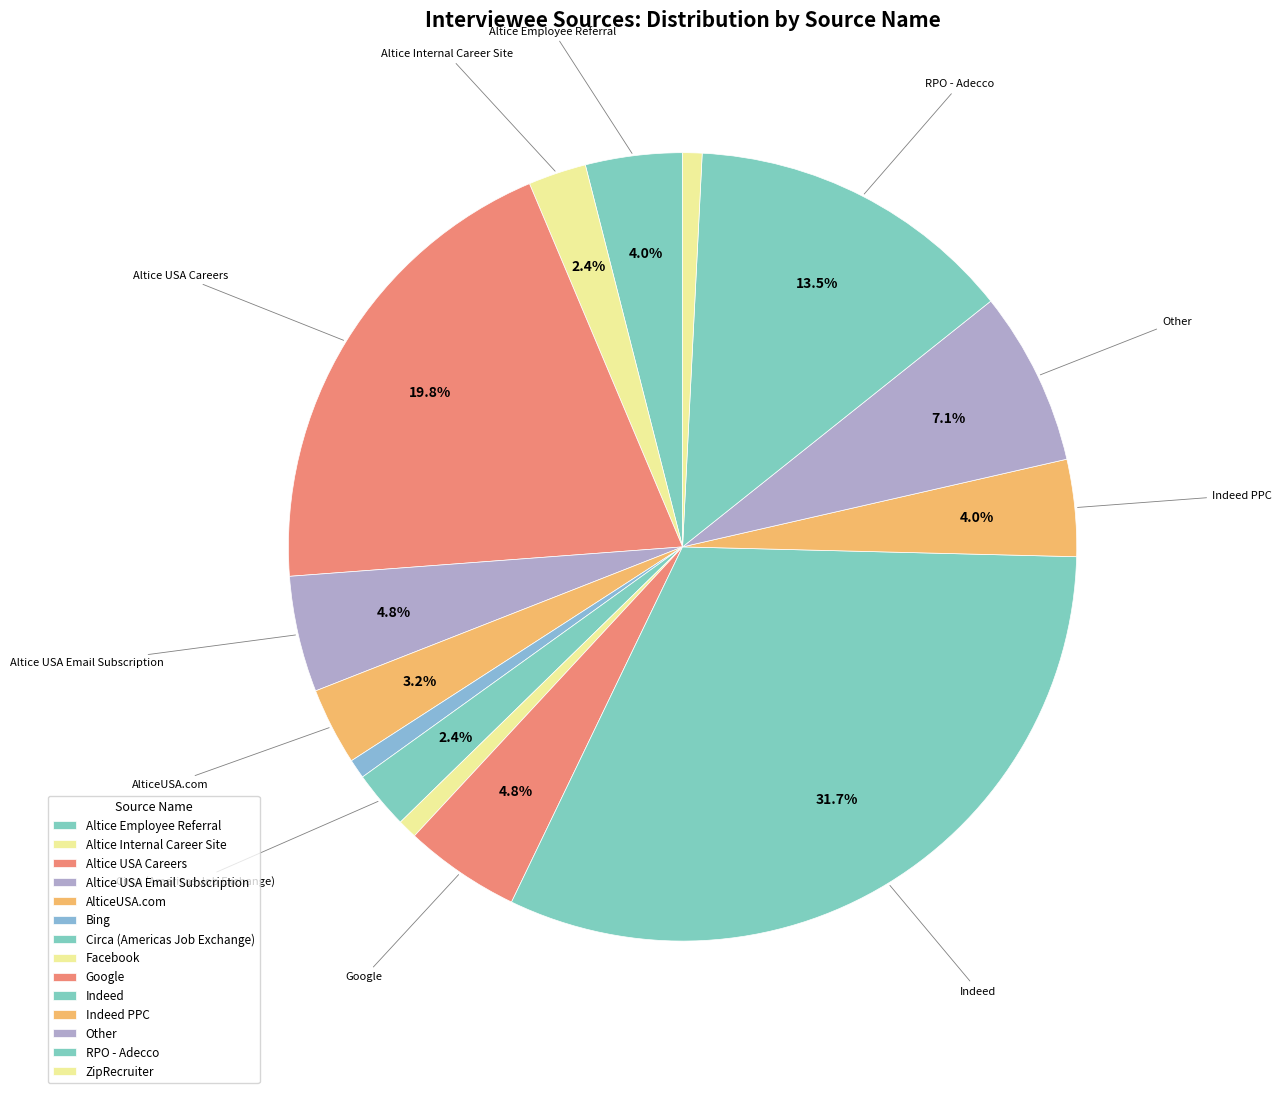

Which slice is the largest?

Indeed